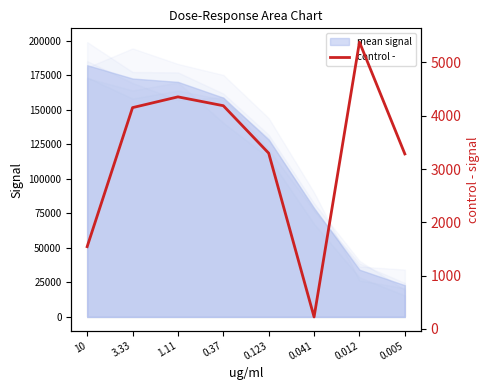

Does the chart display data point markers on the line(s)?

No